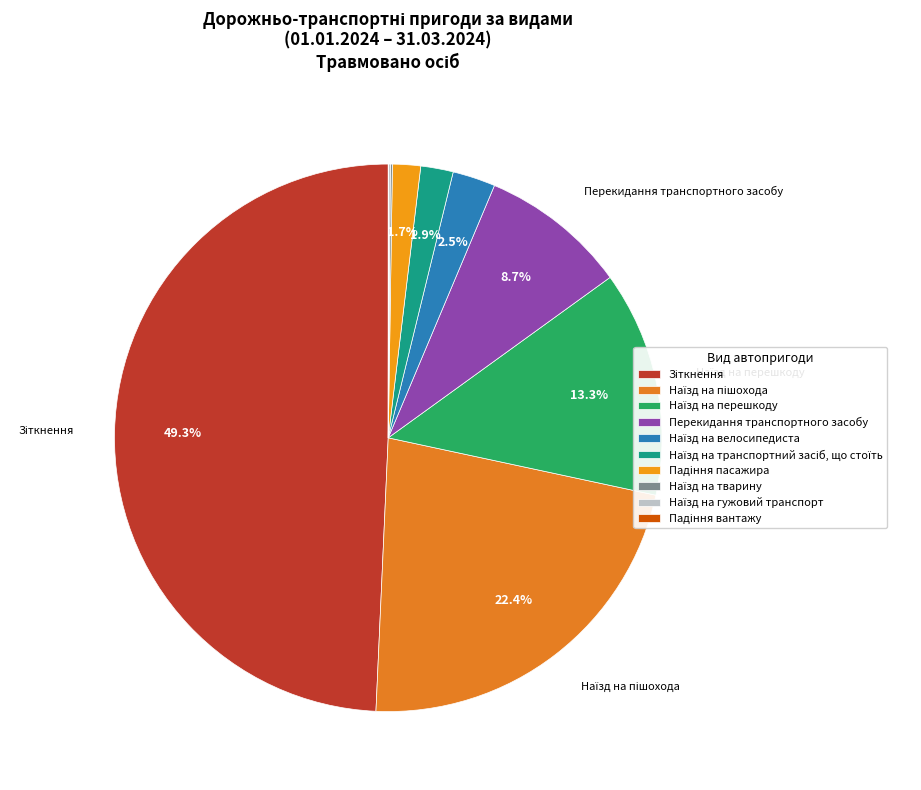

Count the number of slices in the pie.

10